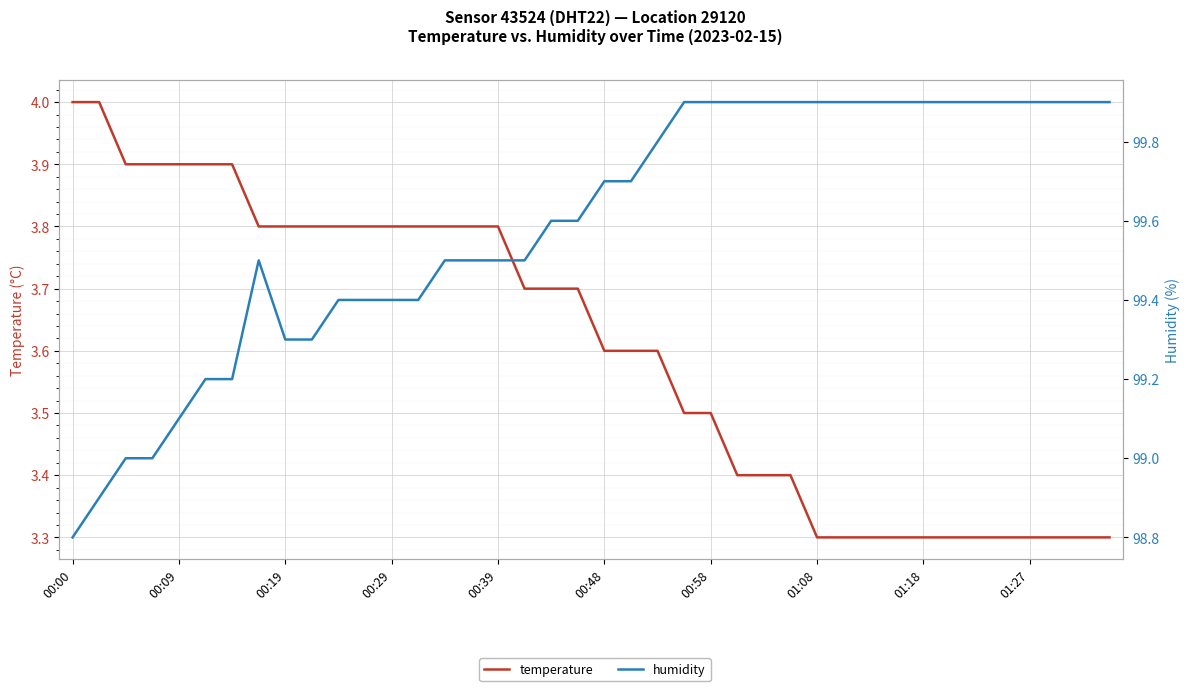

What is the difference between the maximum and minimum values in the humidity series?

1.1